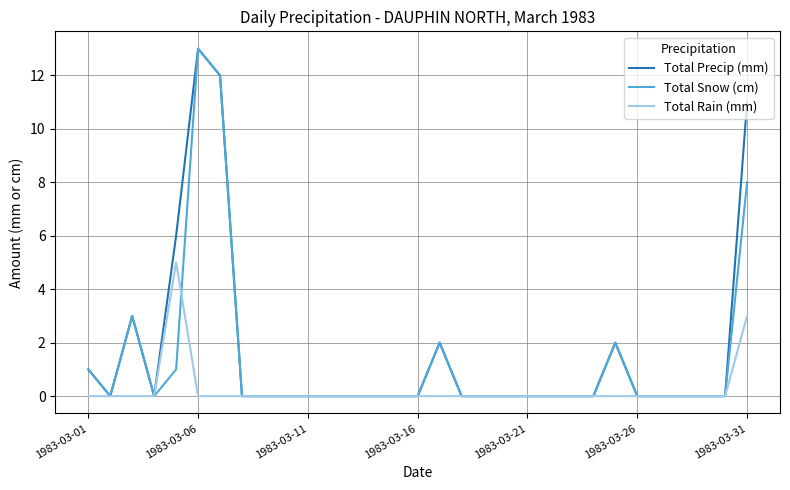

What is the highest value of the Total Rain (mm) series?

5